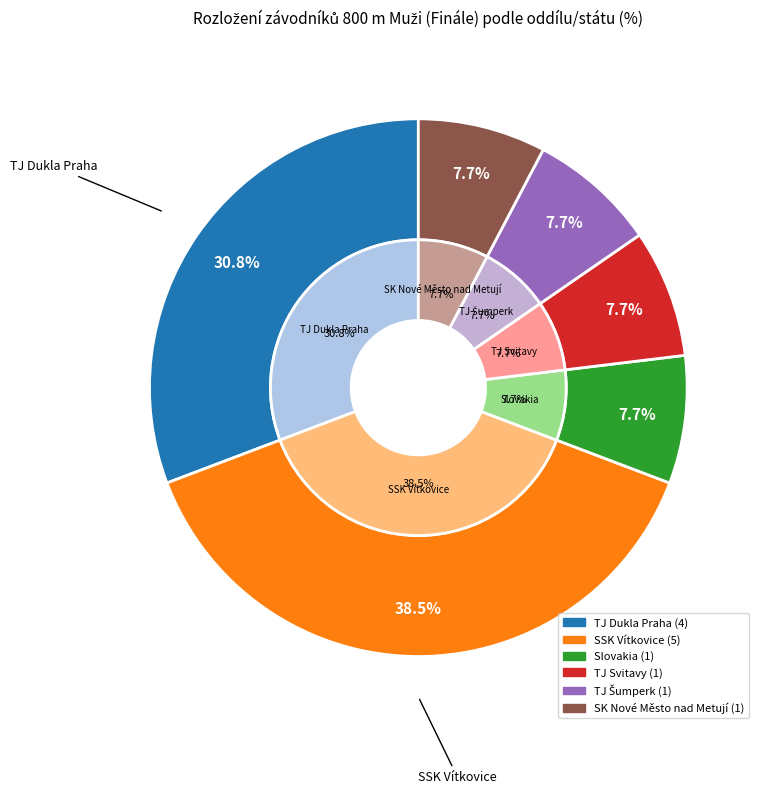

Rank the categories by value from lowest to highest.

Slovakia, TJ Svitavy, TJ Šumperk, SK Nové Město nad Metují, TJ Dukla Praha, SSK Vítkovice